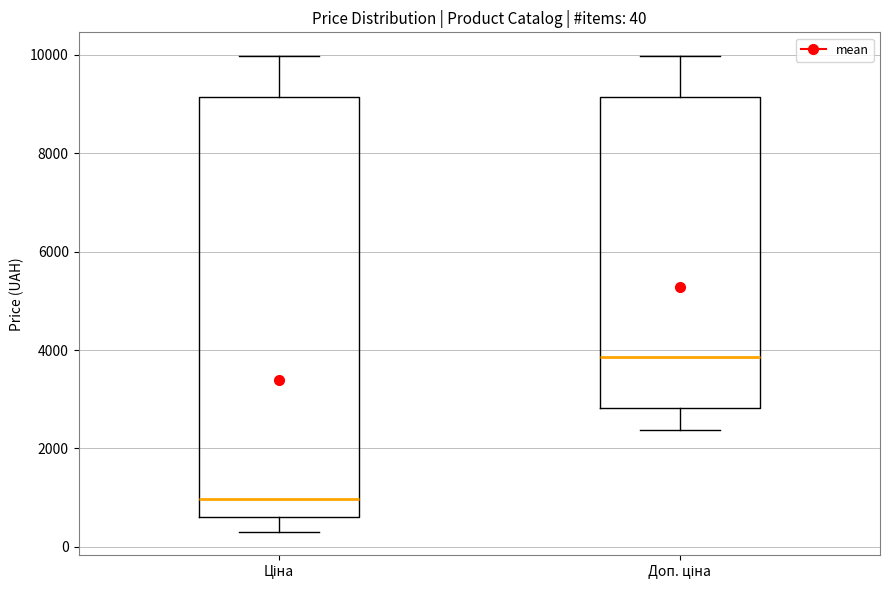

Comparing the boxes themselves (not the whiskers), which one is the tallest?

Ціна